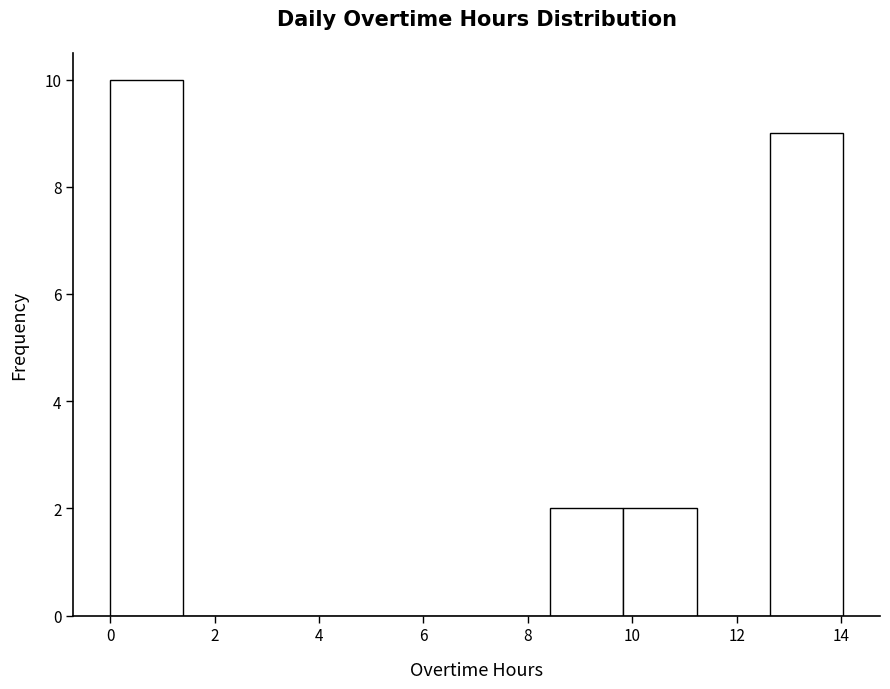

Reading left to right, list every bar in this chart as the range it spans on the x-axis followed by its height. Neither the bar edges nor the heights are printed on the chart, so give them approximately, as read against the axes.

0.0 to 1.4: 10
1.4 to 2.8: 0
2.8 to 4.2: 0
4.2 to 5.6: 0
5.6 to 7.0: 0
7.0 to 8.4: 0
8.4 to 9.8: 2
9.8 to 11.2: 2
11.2 to 12.6: 0
12.6 to 14.0: 9